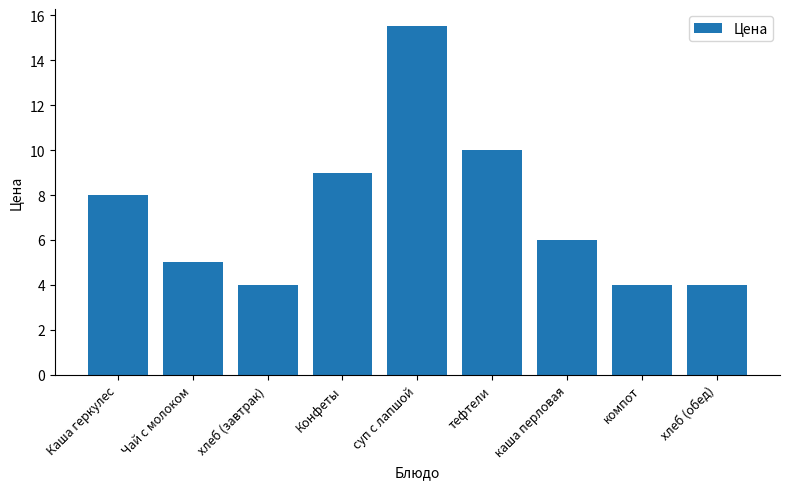

Are the bars horizontal?

No